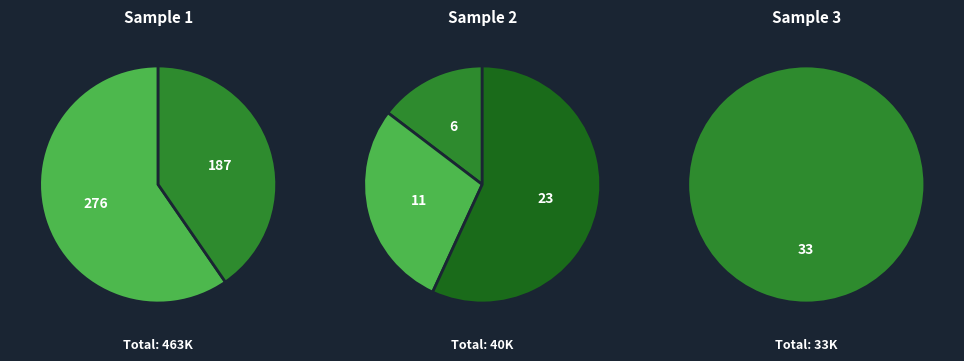

To the nearest percent, what portion does SC790779 represent?

35%